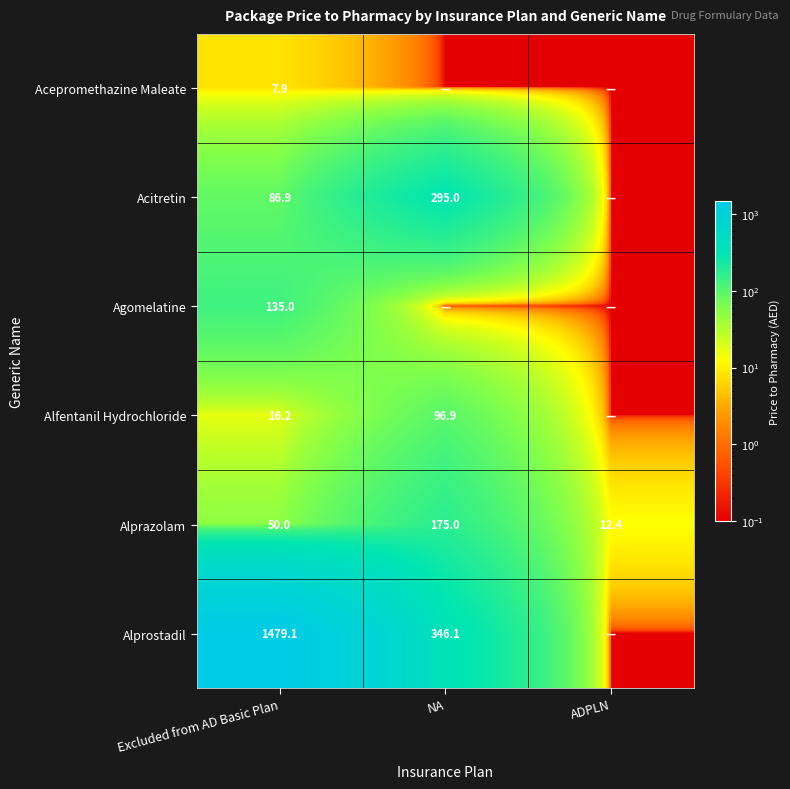

What is the approximate value of Alprazolam at Excluded from AD Basic Plan?

50.0